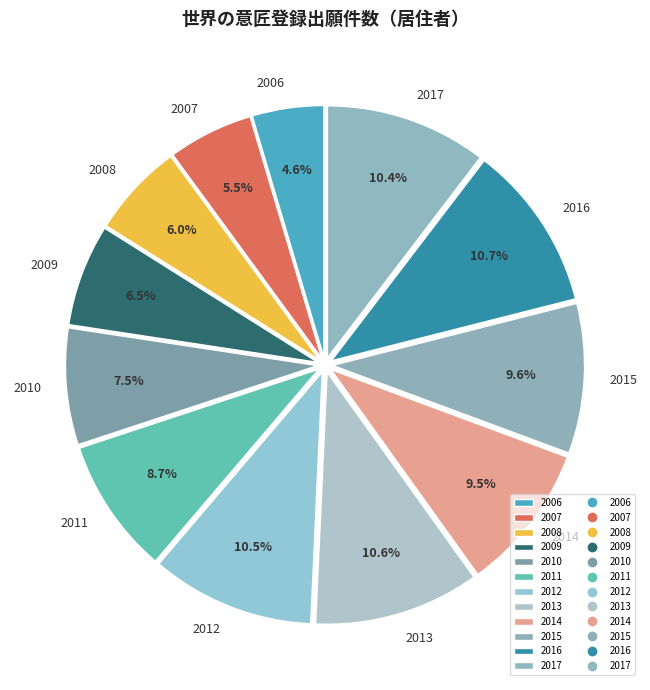

True or false: 2014 accounts for 21% of the total.

False